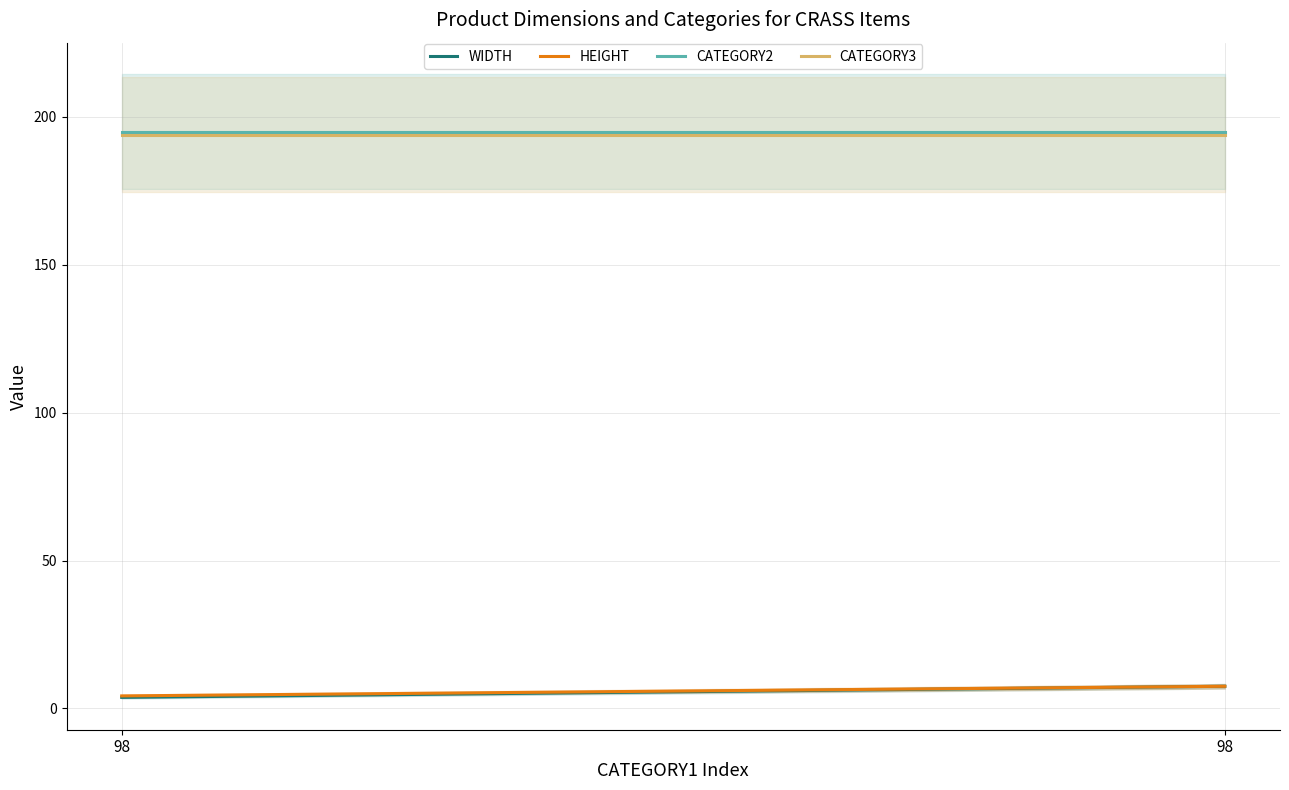

What are all the series names shown in the legend?

WIDTH, HEIGHT, CATEGORY2, CATEGORY3